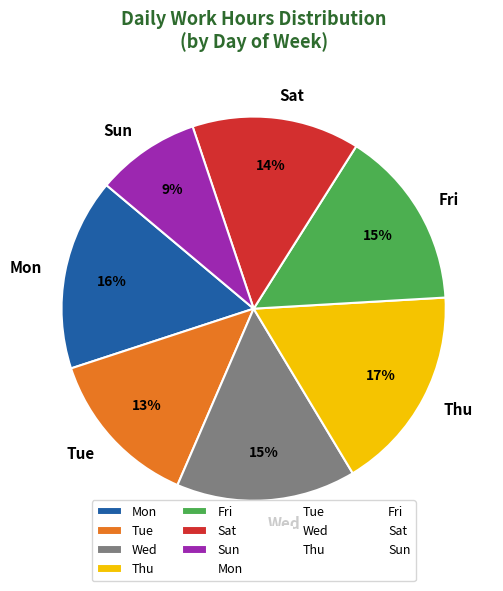

Count the number of slices in the pie.

7